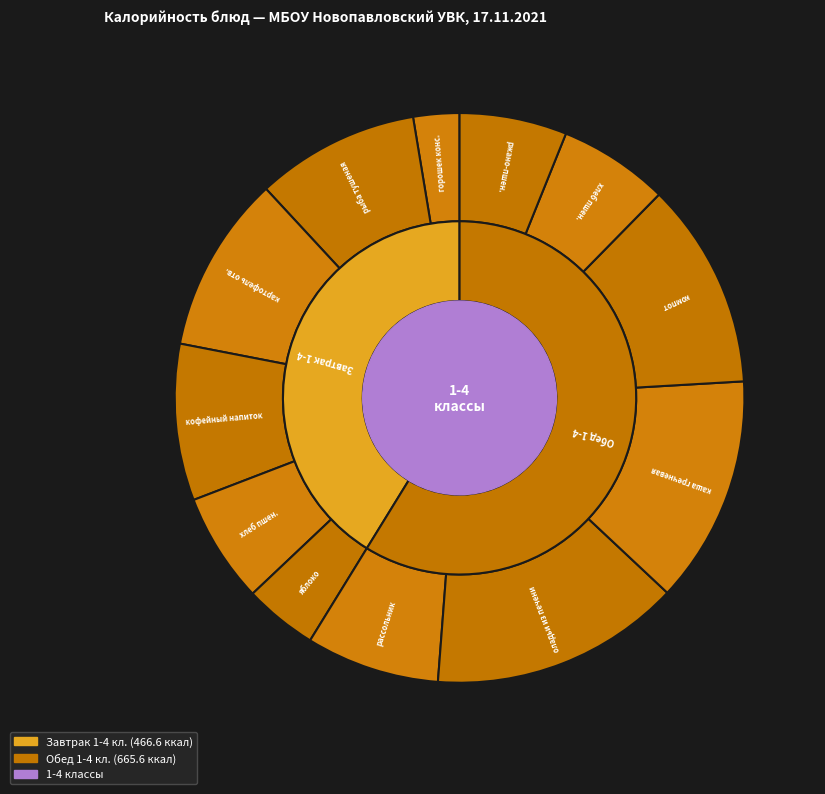

Is it true that хлеб пшеничный (1-4 обед) is 13% of the pie?

False